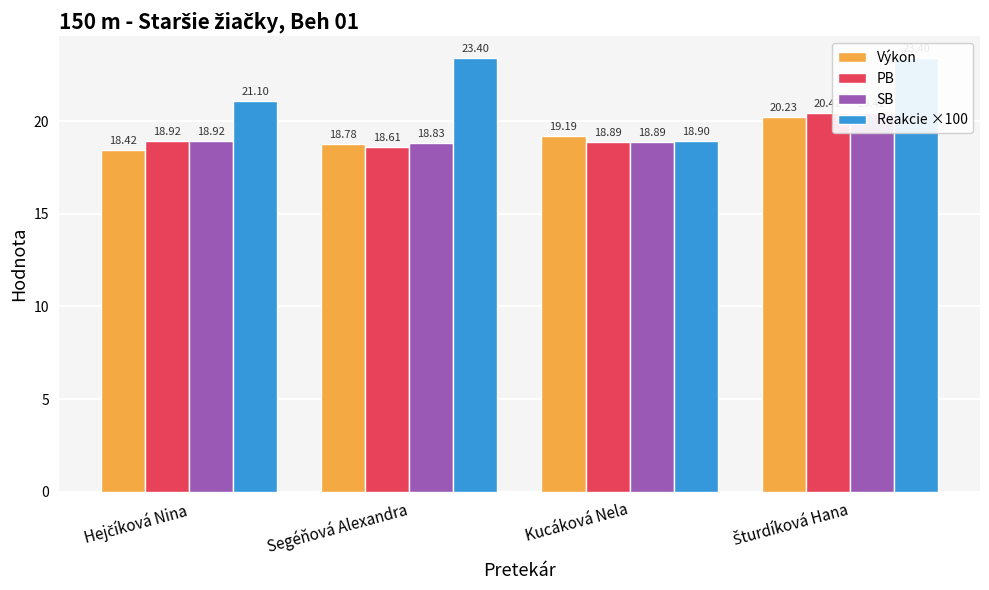

What is the minimum value shown in the chart?

18.4